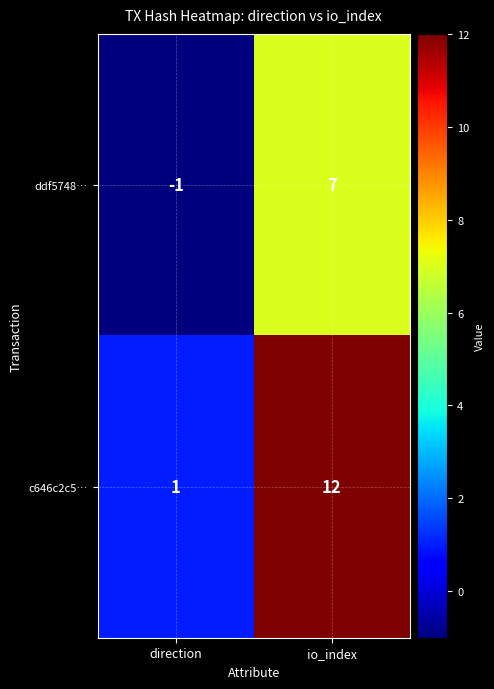

At direction, list the series in order from smallest to largest.

ddf5748…, c646c2c5…